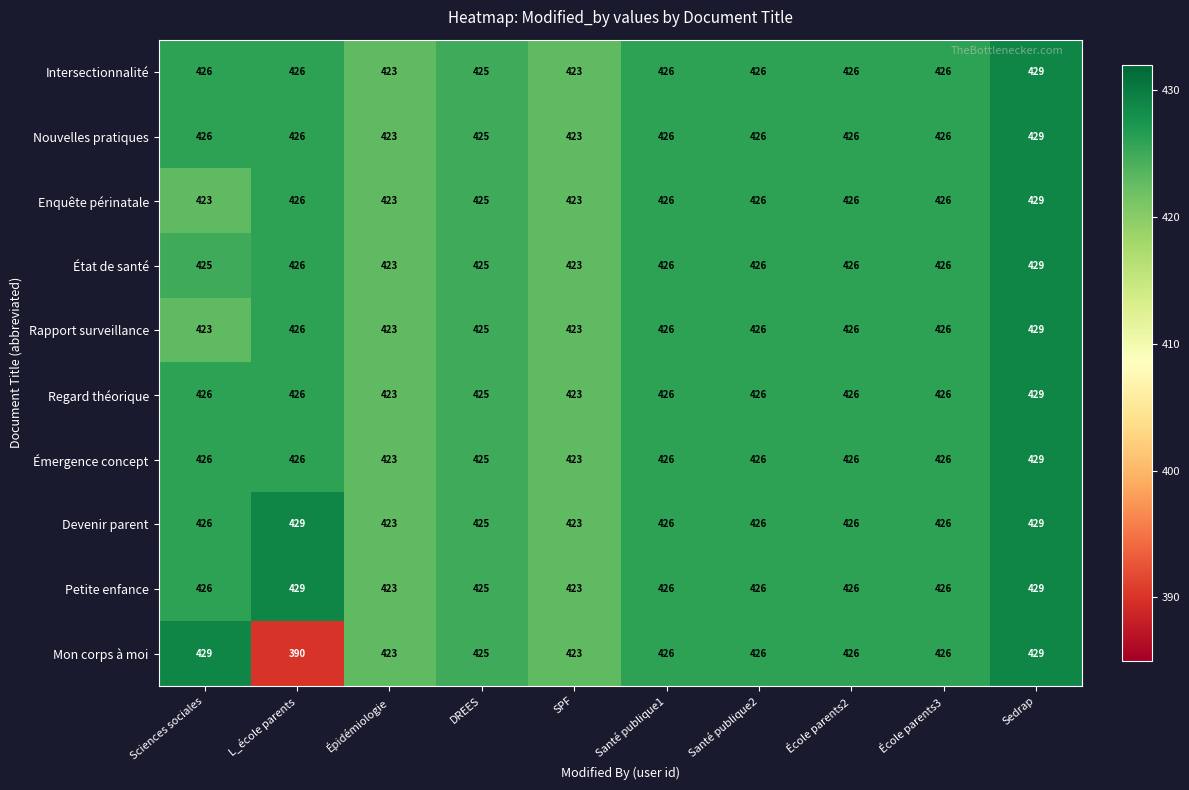

Count the number of categories in the chart.

10